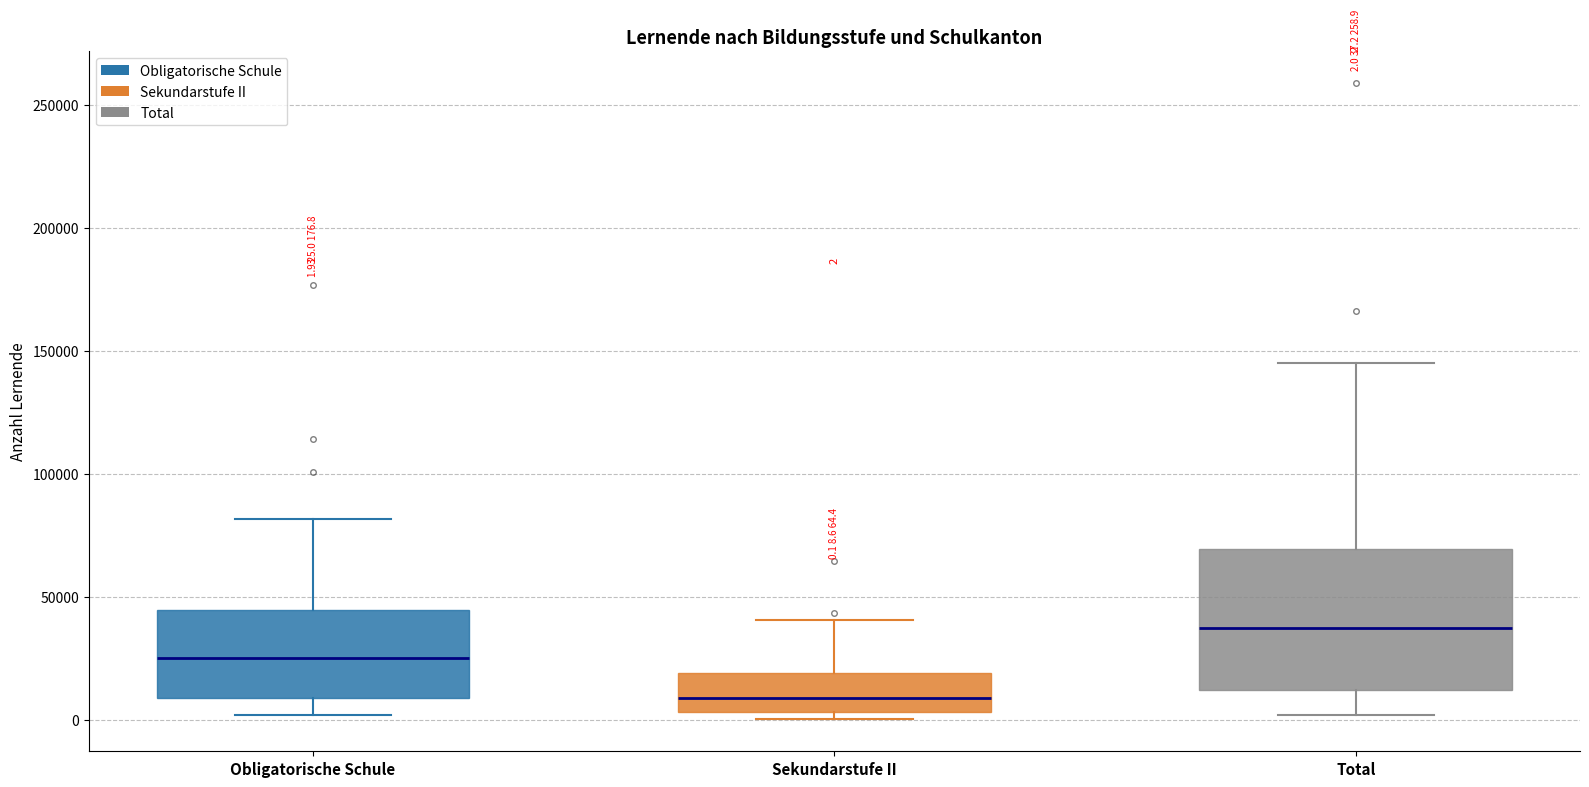

Which box has the lowest median line?

Sekundarstufe II